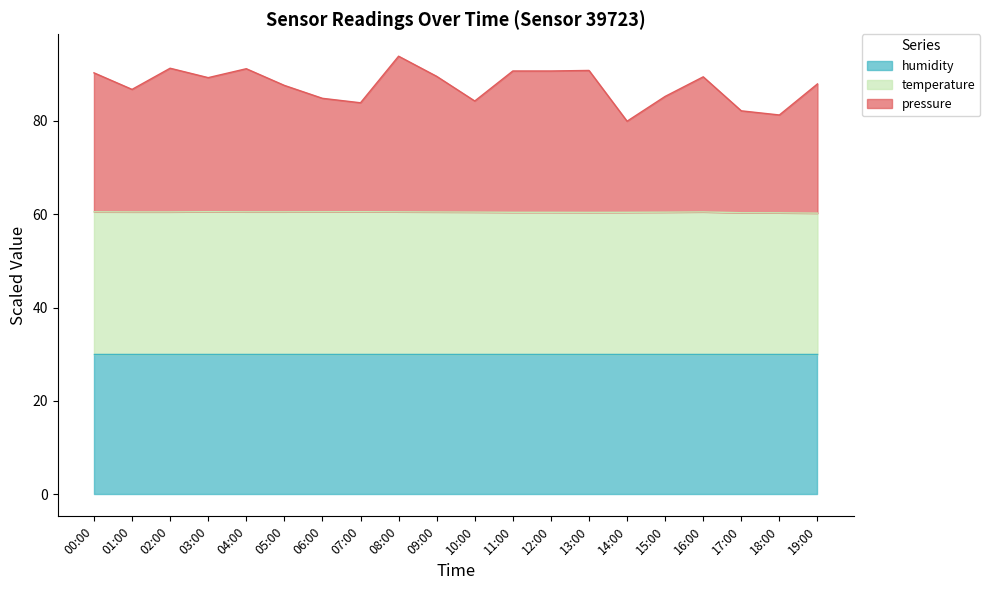

What is the total value across all series at 15:00?

85.2